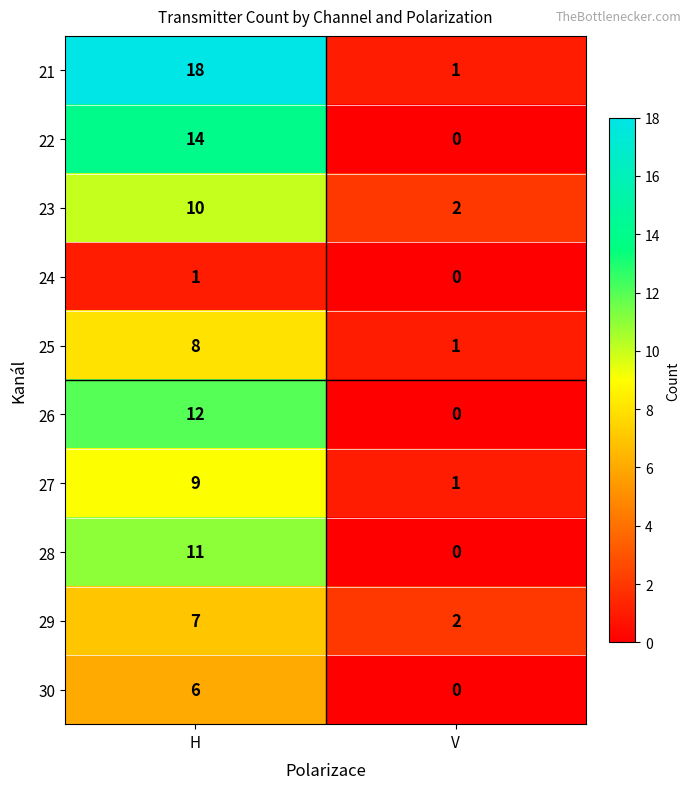

At which category is the sum across all series the highest?

H